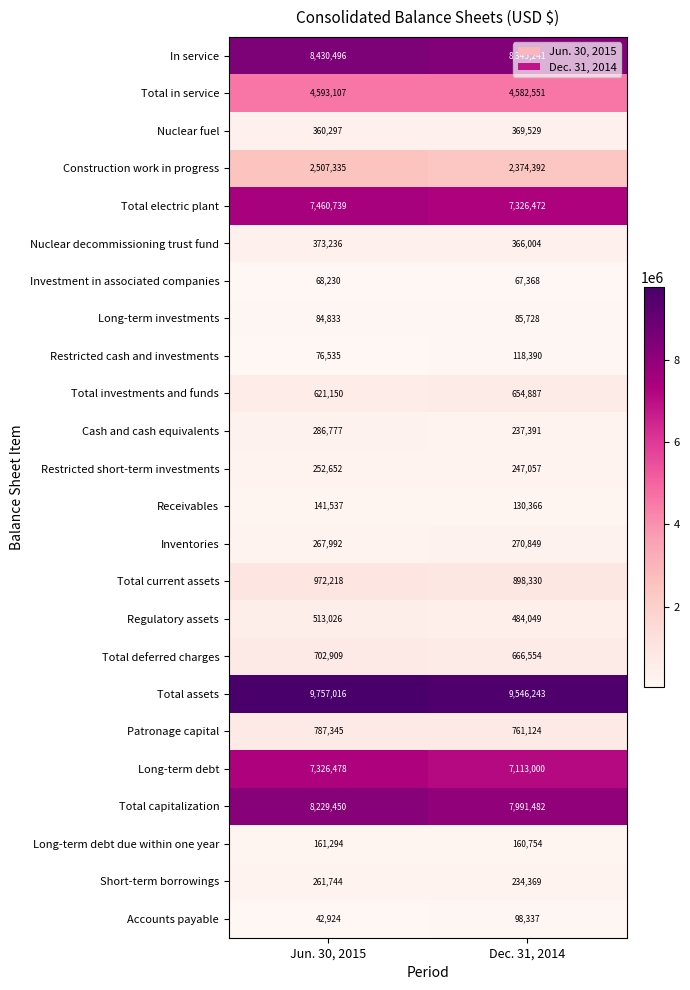

What is the sum of all Long-term investments values?

170561